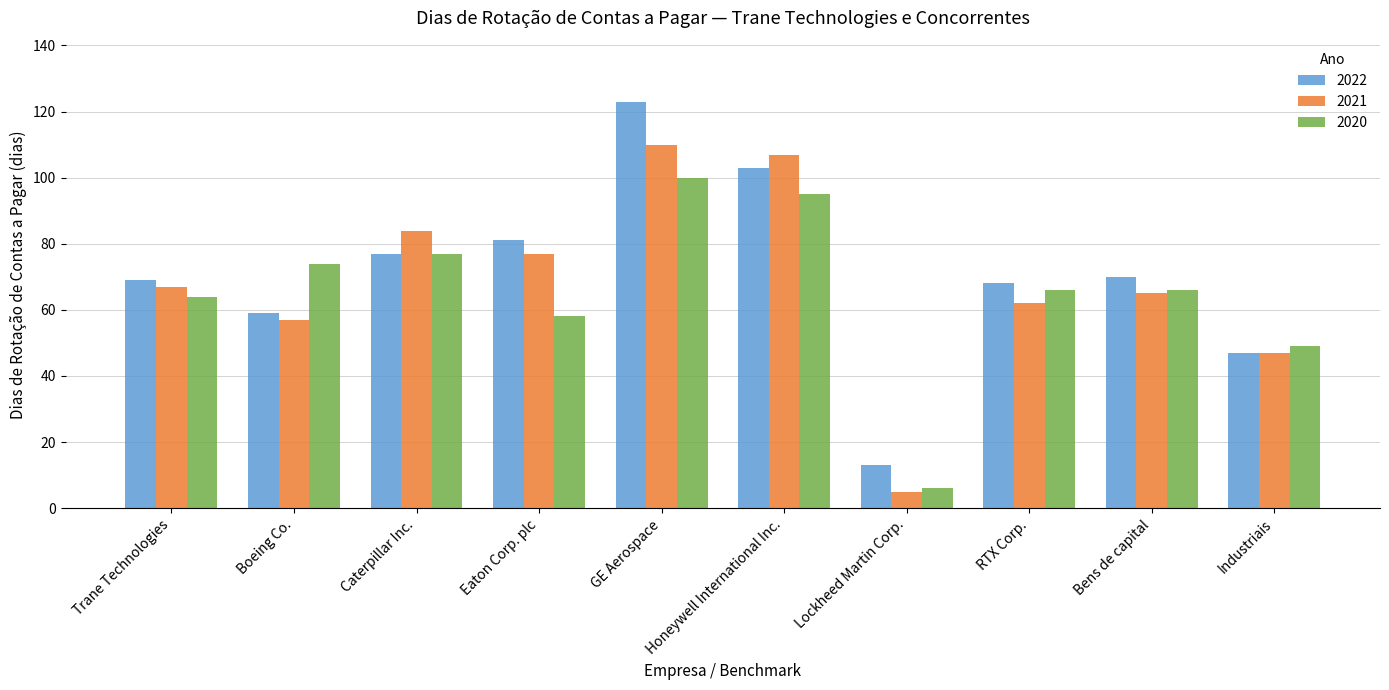

What are all the series names shown in the legend?

2022, 2021, 2020